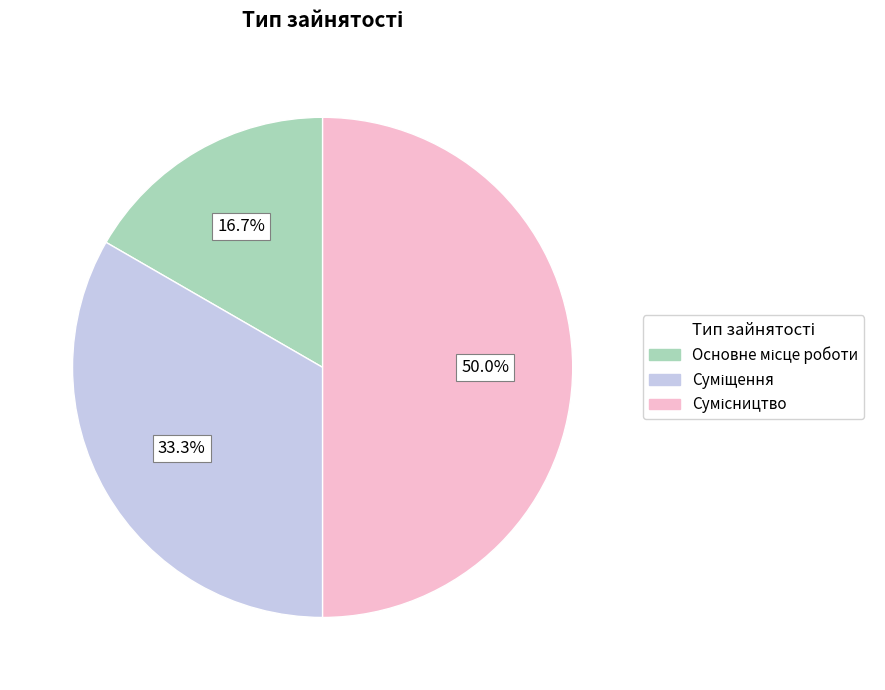

To the nearest percent, what is the combined percentage of Сумісництво and Основне місце роботи?

67%